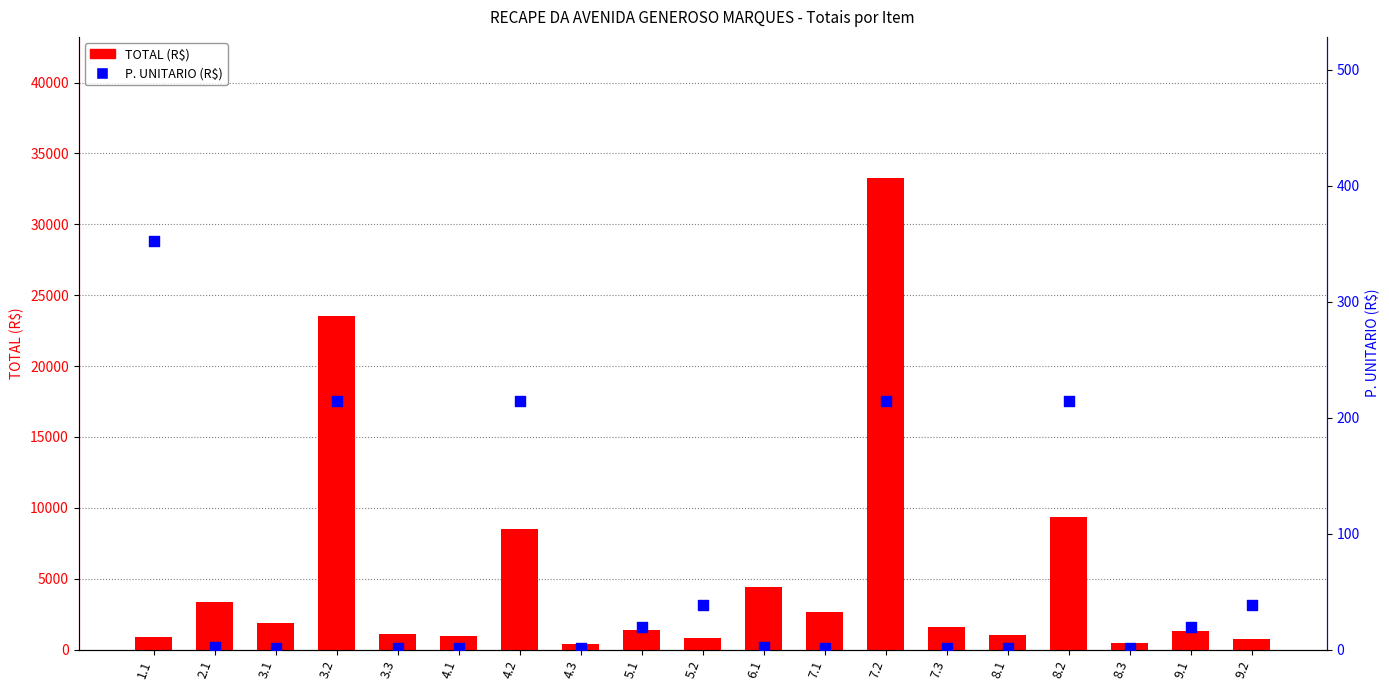

Which series has the largest total across all categories?

TOTAL